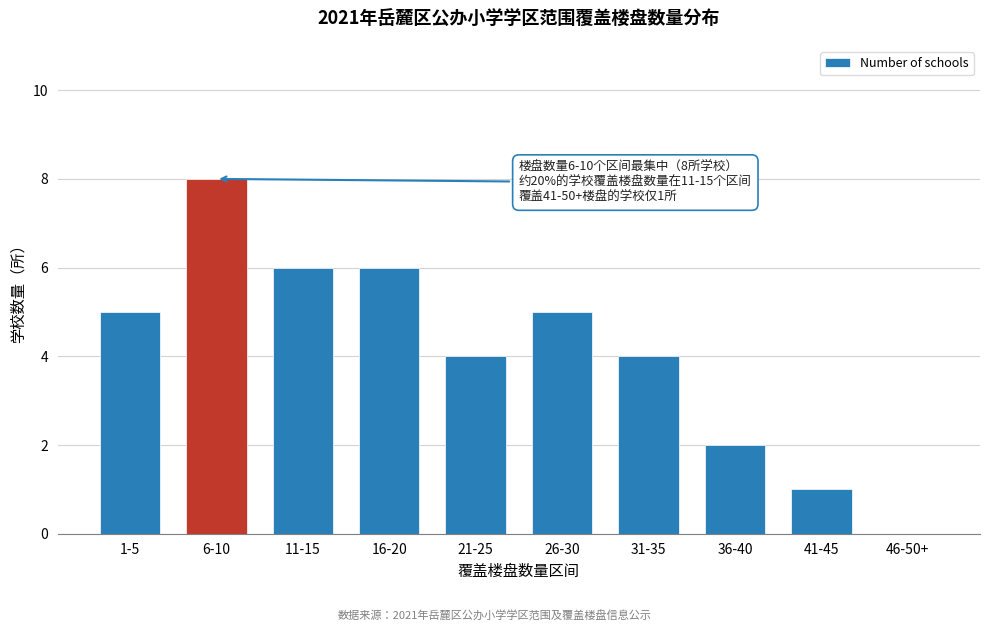

Reading right to left, transcribe all the data shown in this chart.

46-50+=0	41-45=1	36-40=2	31-35=4	26-30=5	21-25=4	16-20=6	11-15=6	6-10=8	1-5=5